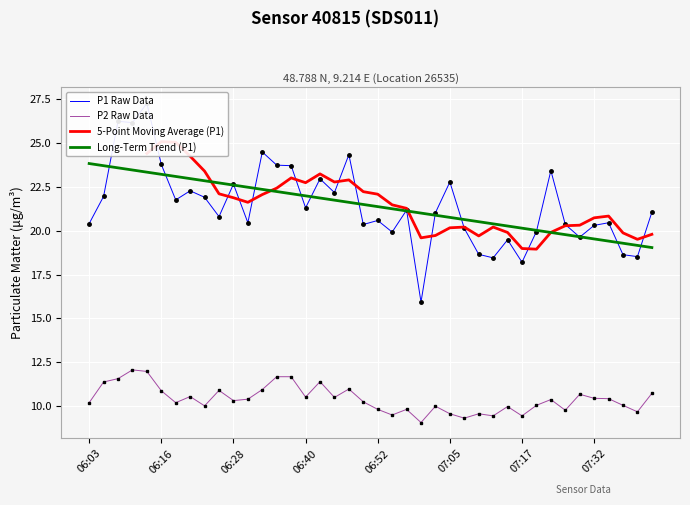

What is the highest value of the P2 Raw Data series?

12.1